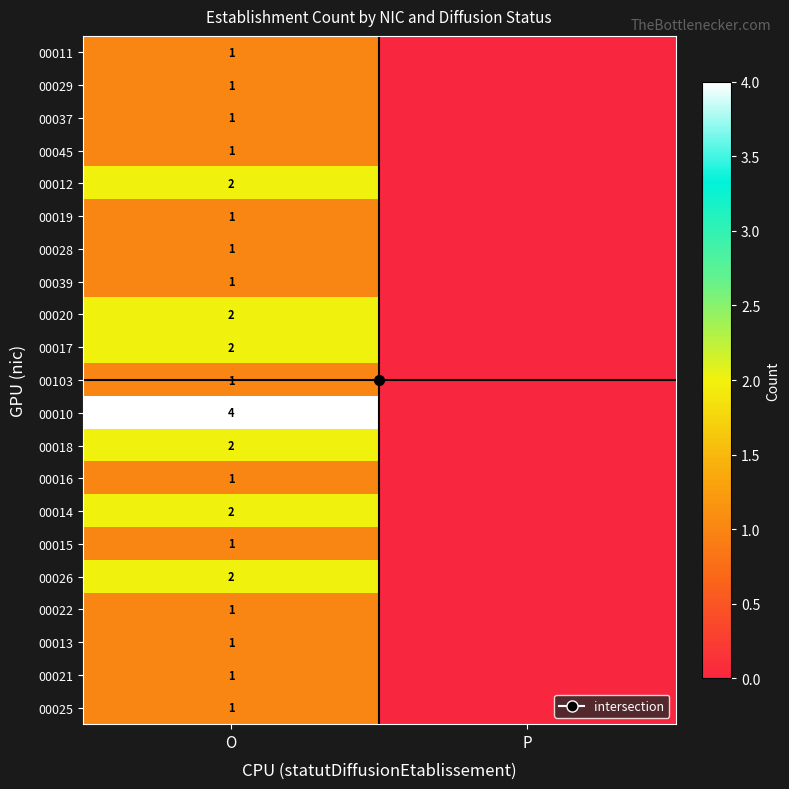

What is the total value across all series at O?

30